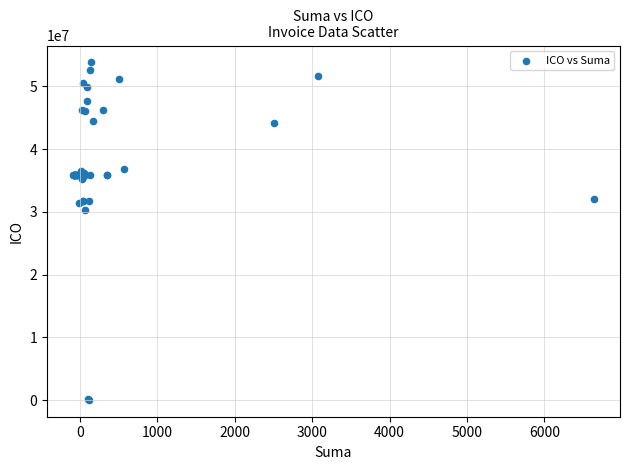

What Y value in the scatter plot is closest to 26921588?

30259908